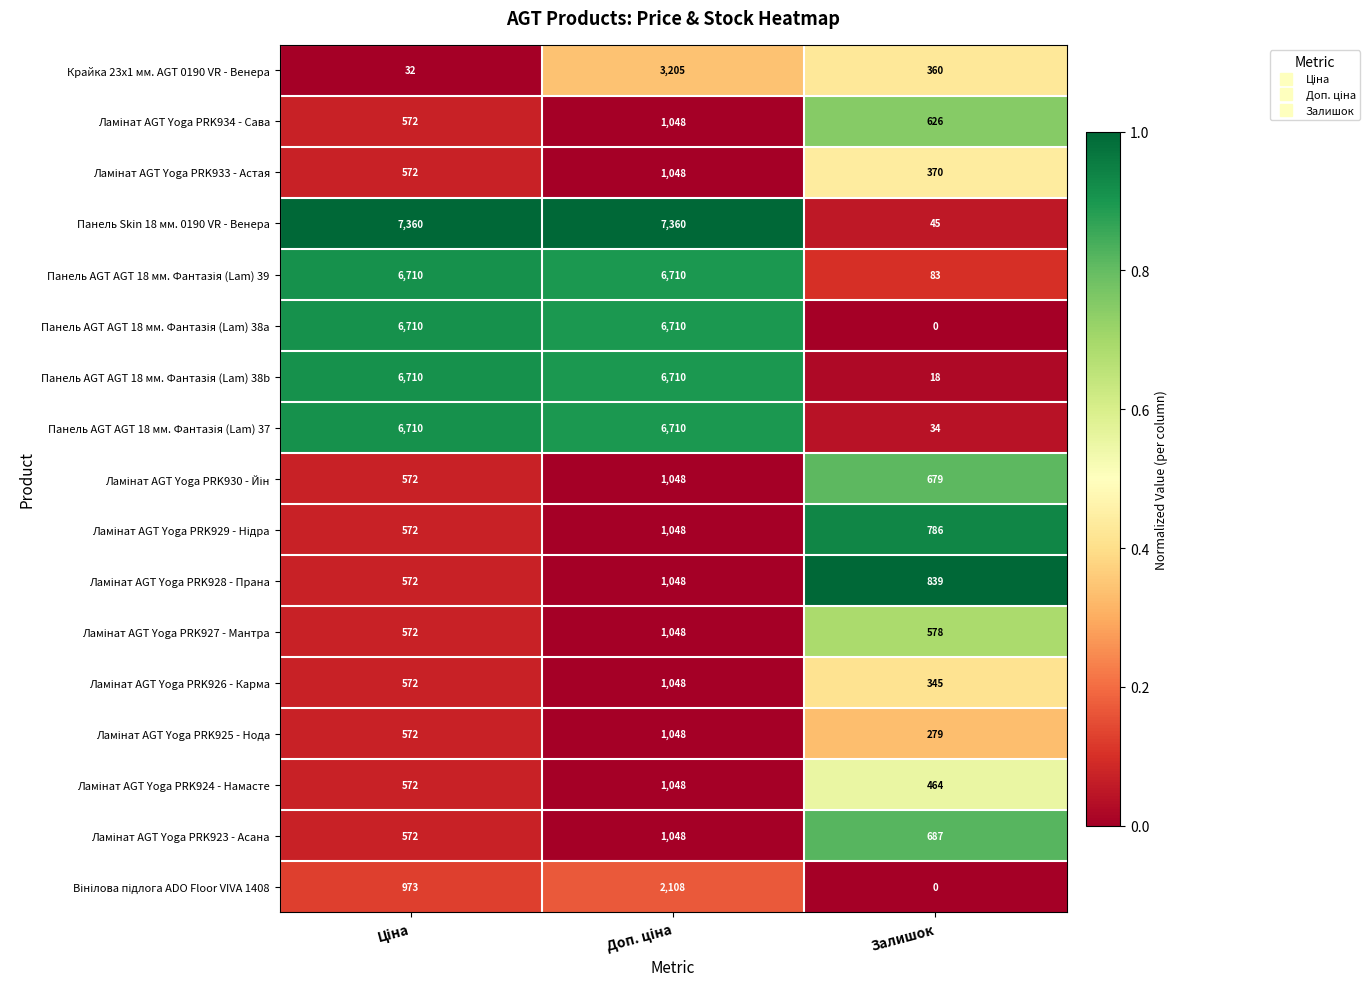

What is the average value of the Крайка 23x1 мм. AGT 0190 VR - Венера series?

1199